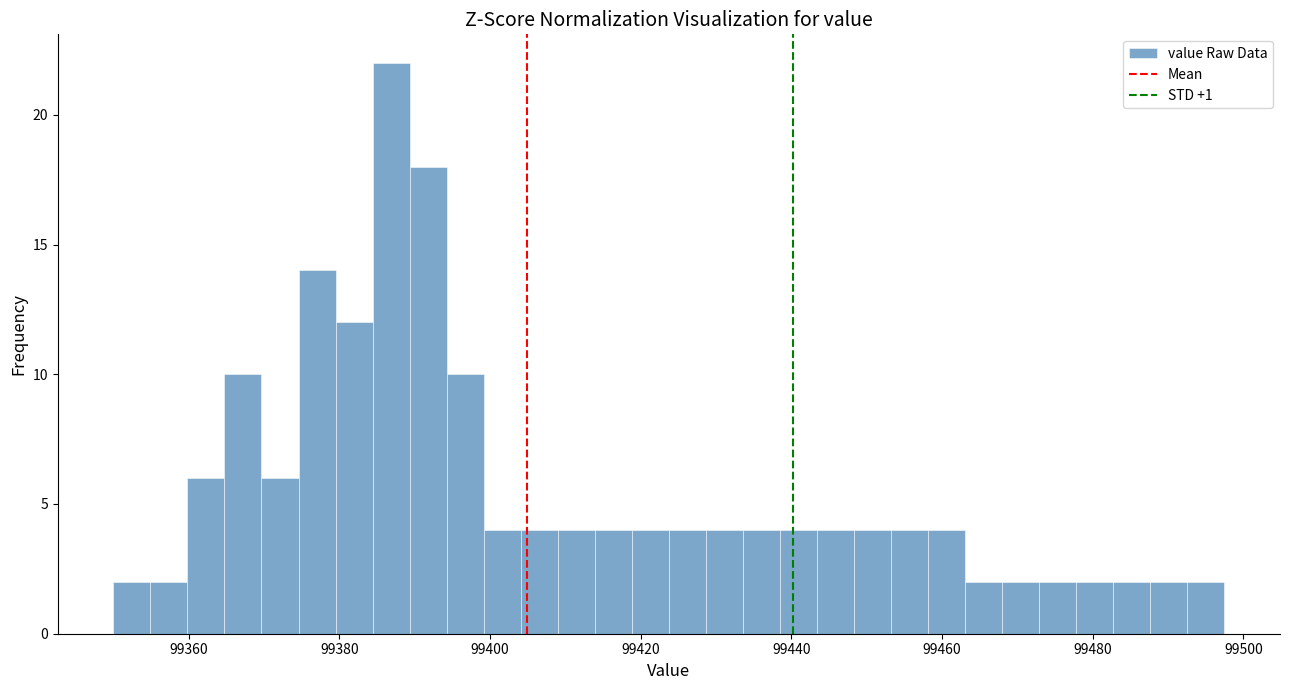

Around what value on the x-axis is the tallest bar? Give the approximate position of its centre, as read against the axis.

99386